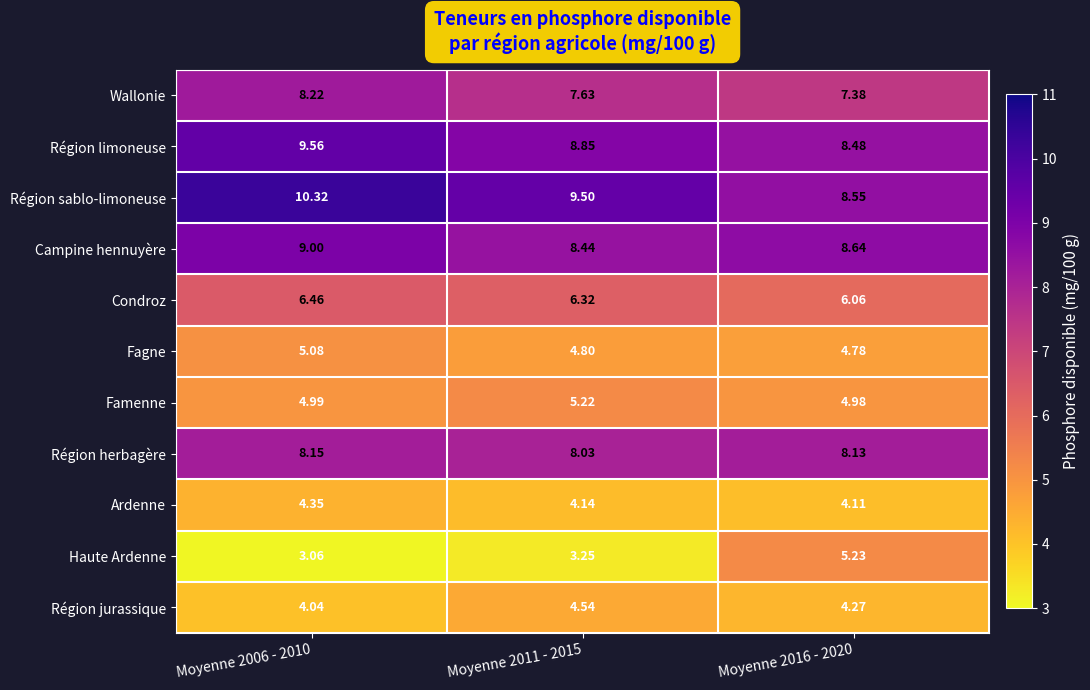

Rank the series by their maximum value, from lowest to highest.

Ardenne, Région jurassique, Fagne, Famenne, Haute Ardenne, Condroz, Région herbagère, Wallonie, Campine hennuyère, Région limoneuse, Région sablo-limoneuse